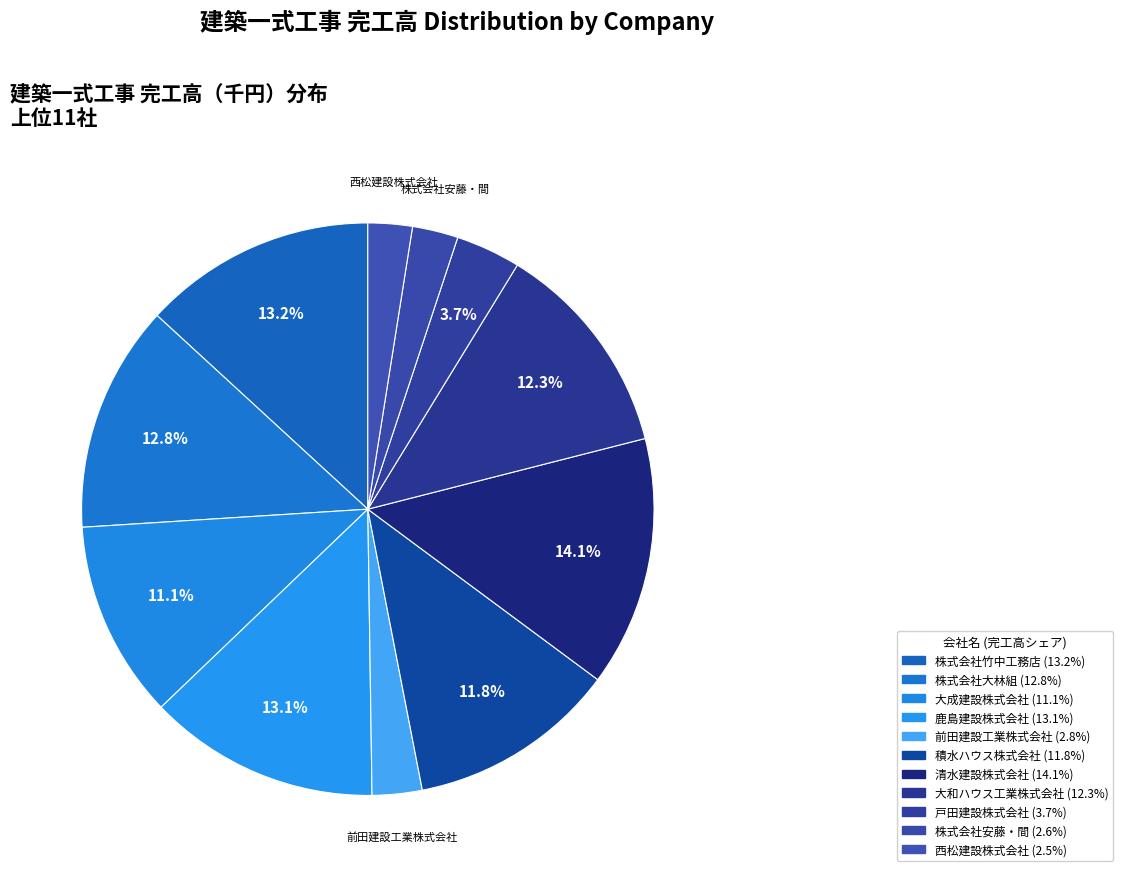

Count the number of slices in the pie.

11